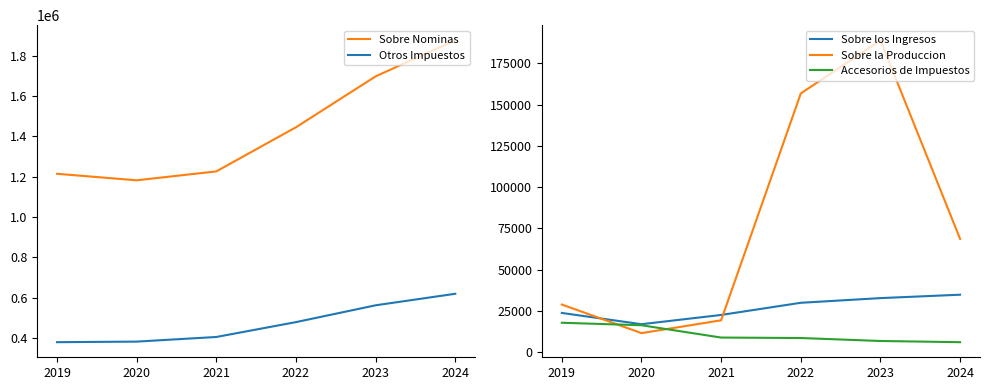

True or false: Accesorios de Impuestos and Sobre los Ingresos intersect in this chart.

False